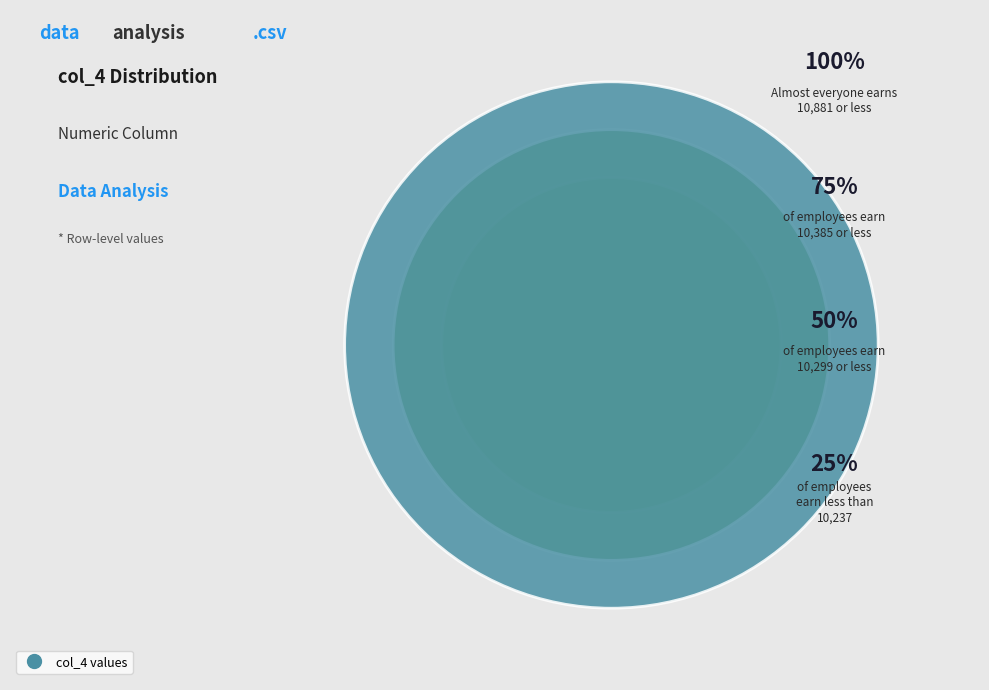

Does col_4 row 1 account for over 50% of the chart?

No